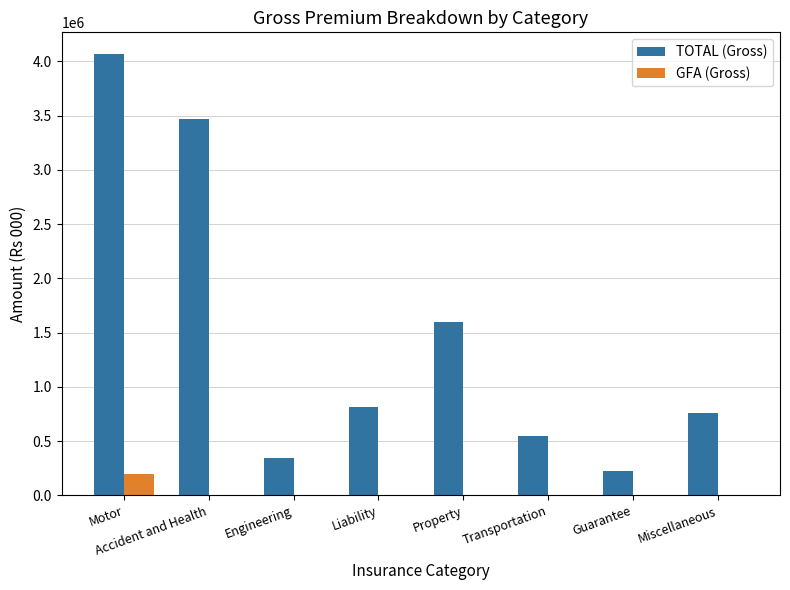

What are all the series names shown in the legend?

TOTAL (Gross), GFA (Gross)